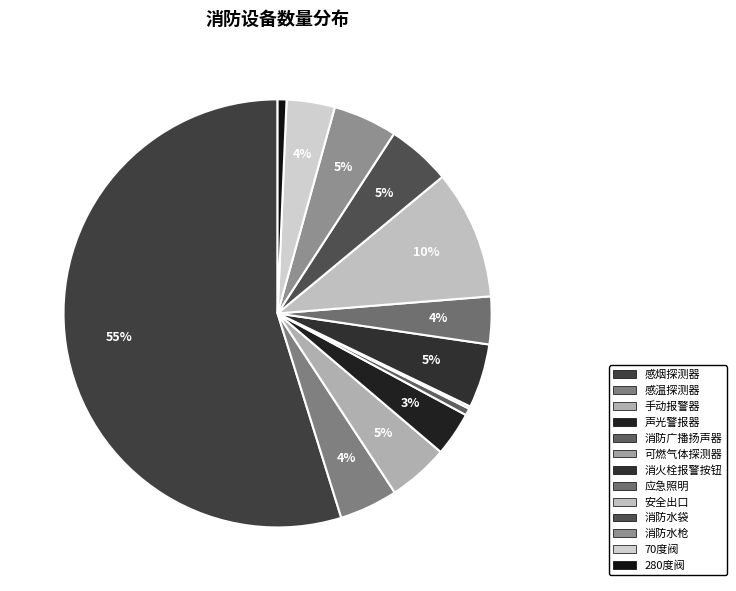

Which category accounts for the majority?

感烟探测器